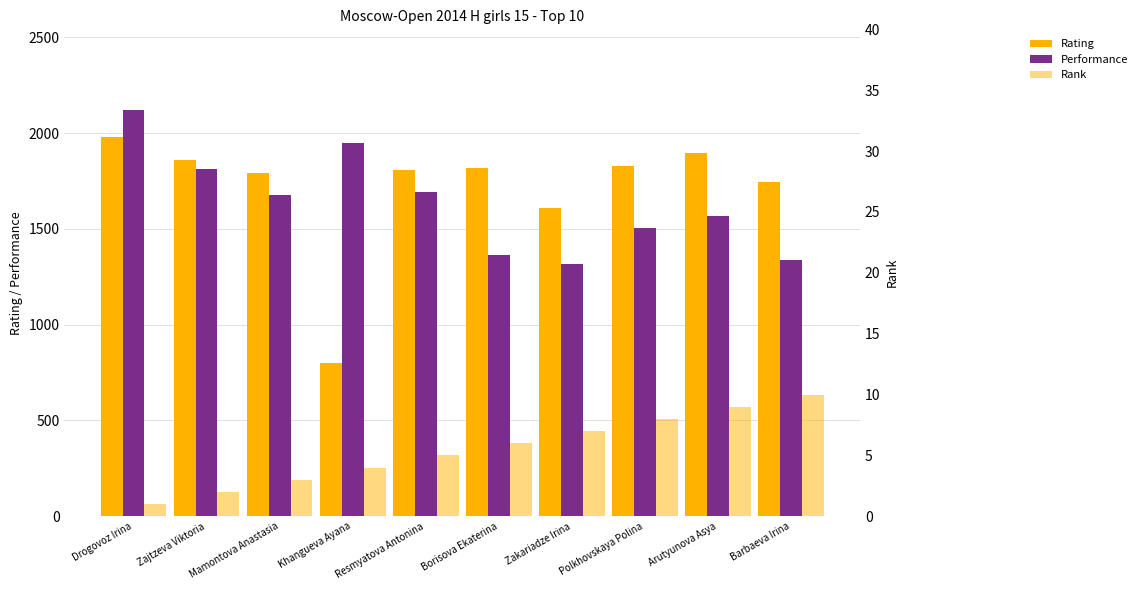

List the series in order of their peak value, highest first.

Performance, Rating, Rank